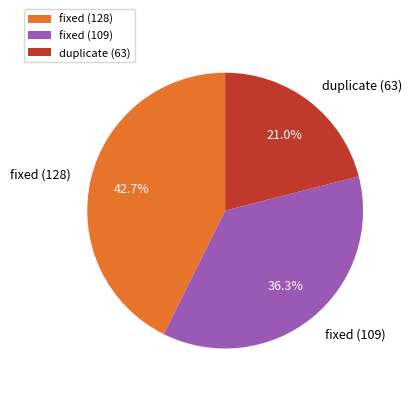

Which has a higher value, fixed (109) or duplicate (63)?

fixed (109)